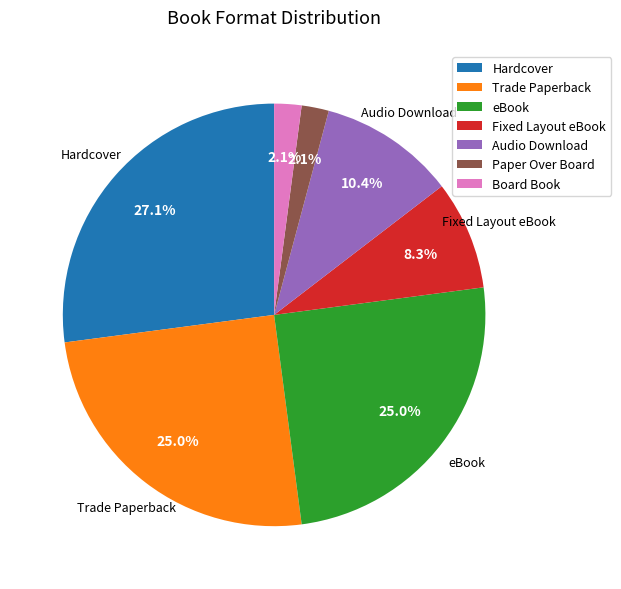

Is it true that Hardcover is 17% of the pie?

False